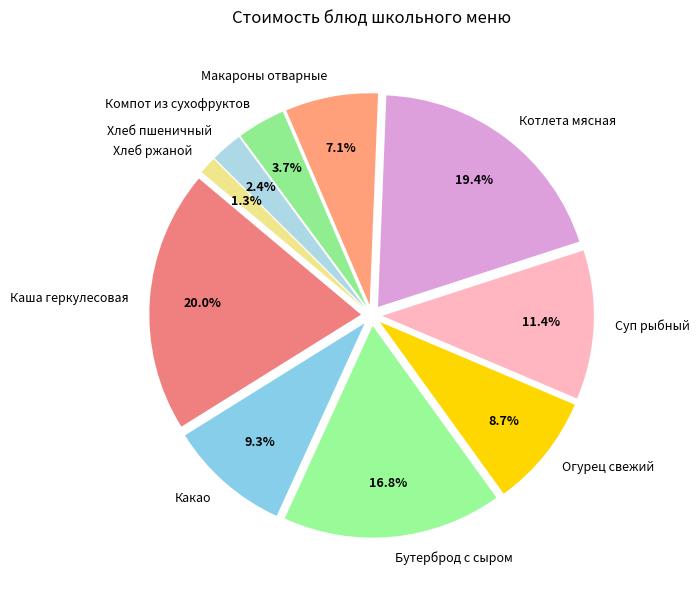

Rank the categories by value from lowest to highest.

Хлеб ржаной, Хлеб пшеничный, Компот из сухофруктов, Макароны отварные, Огурец свежий, Какао, Суп рыбный, Бутерброд с сыром, Котлета мясная, Каша геркулесовая